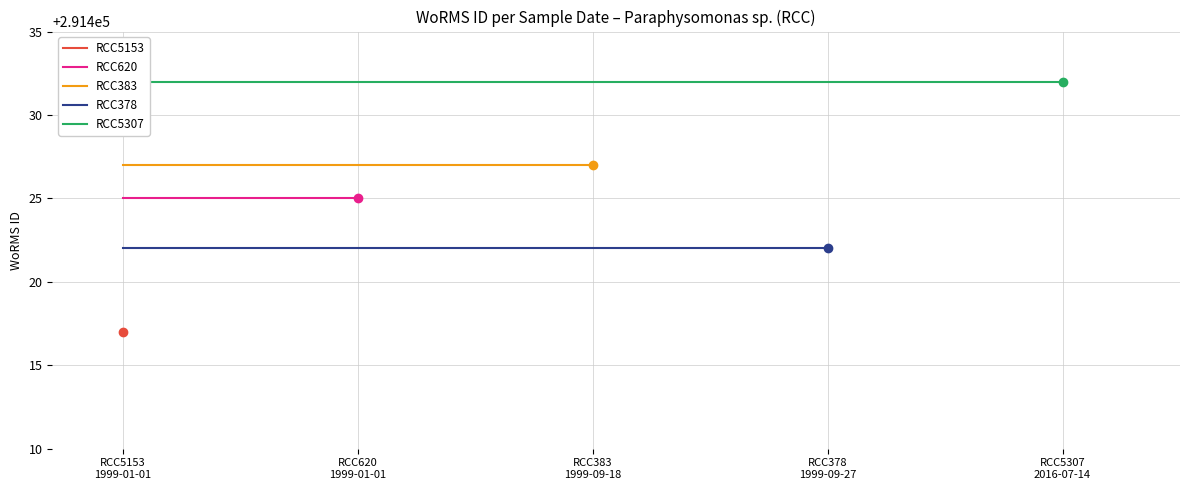

List the series in order of their peak value, highest first.

RCC5307, RCC383, RCC620, RCC378, RCC5153